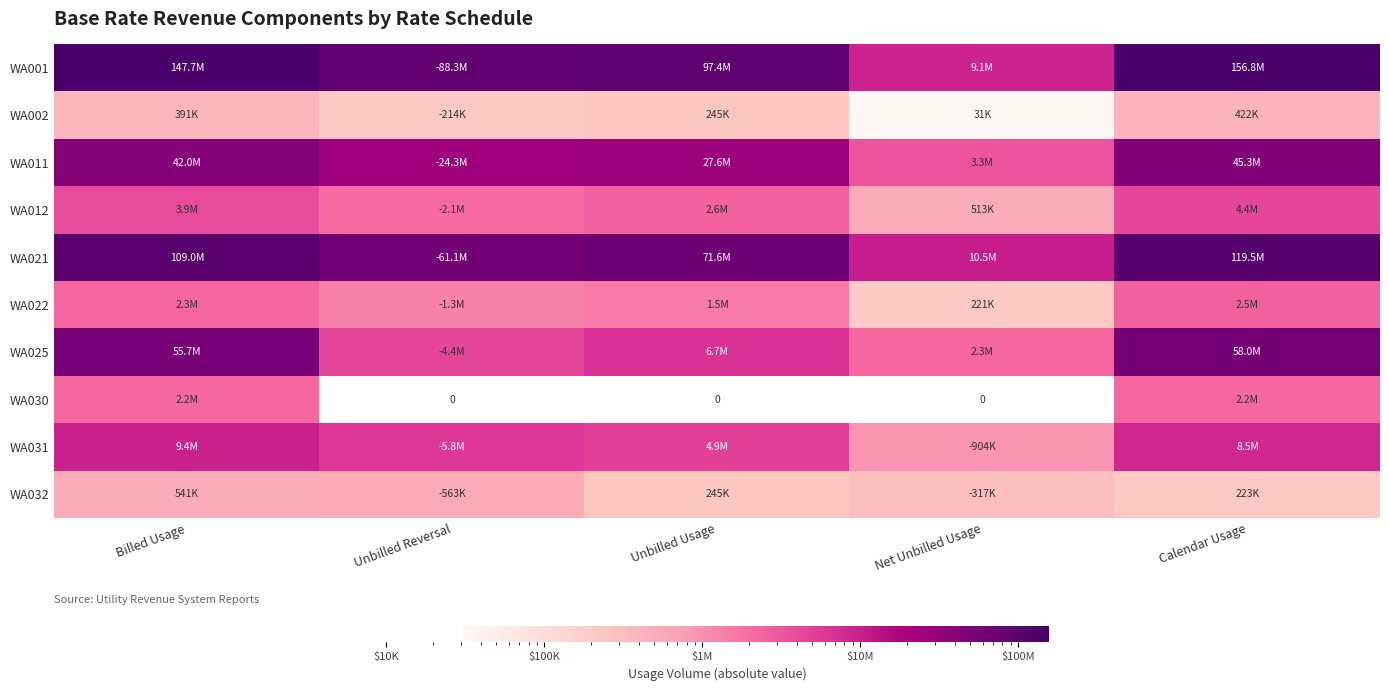

What is the difference between the maximum and second lowest values in the WA011 series?

21002301